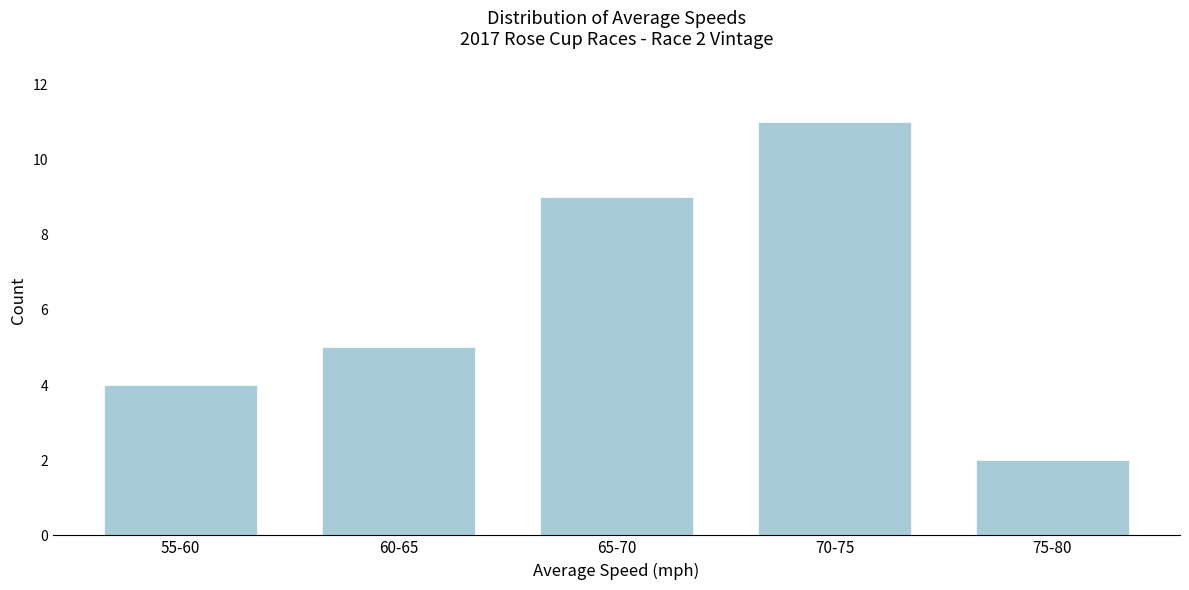

Reading left to right, extract all data points from this chart.

55-60=4	60-65=5	65-70=9	70-75=11	75-80=2